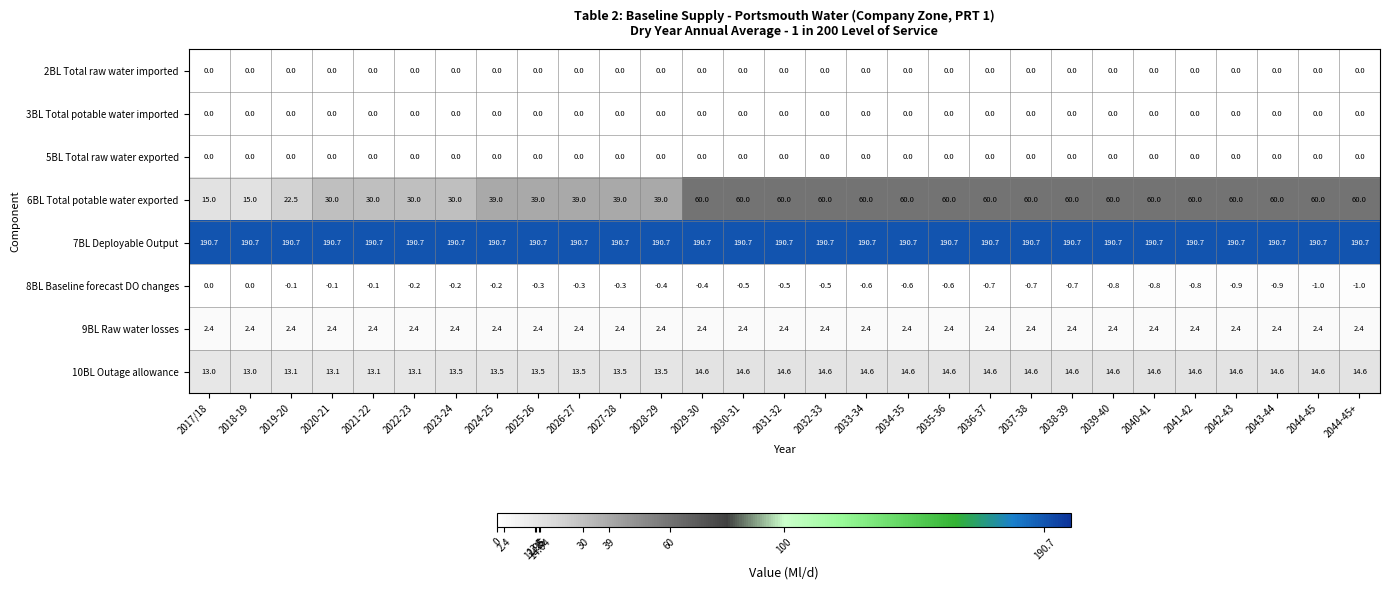

Which series has the largest range (max minus min)?

6BL Total potable water exported